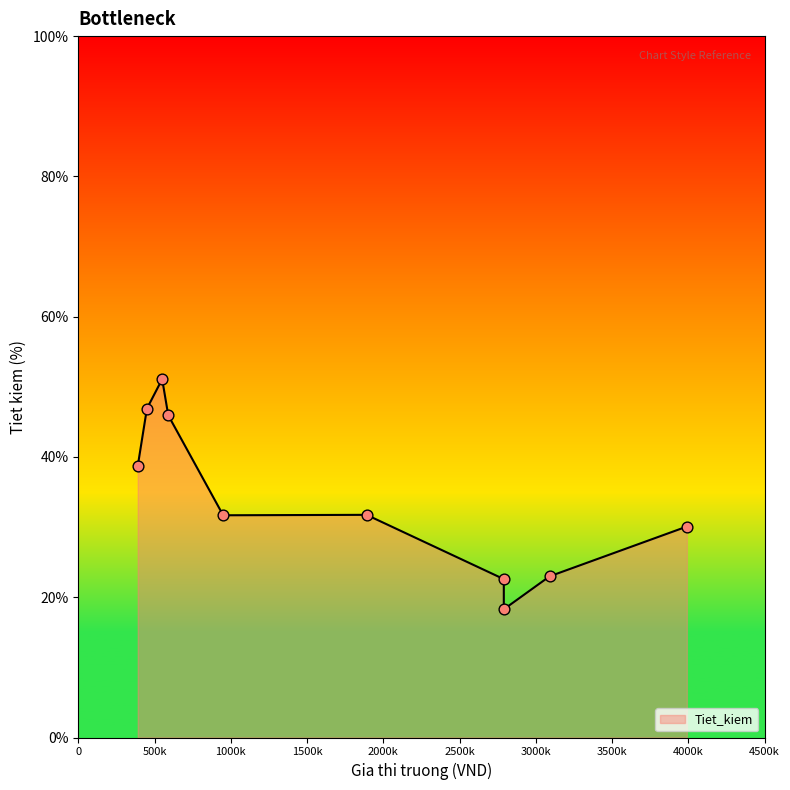

Between 550000 and 950000, which is larger?

550000